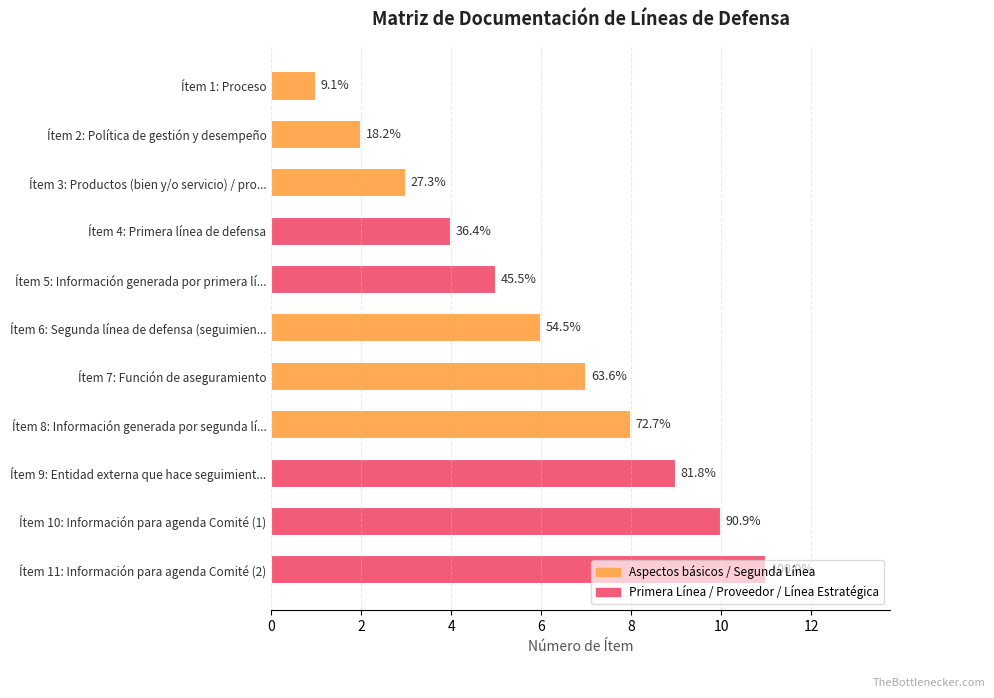

Does the chart contain any negative values?

No